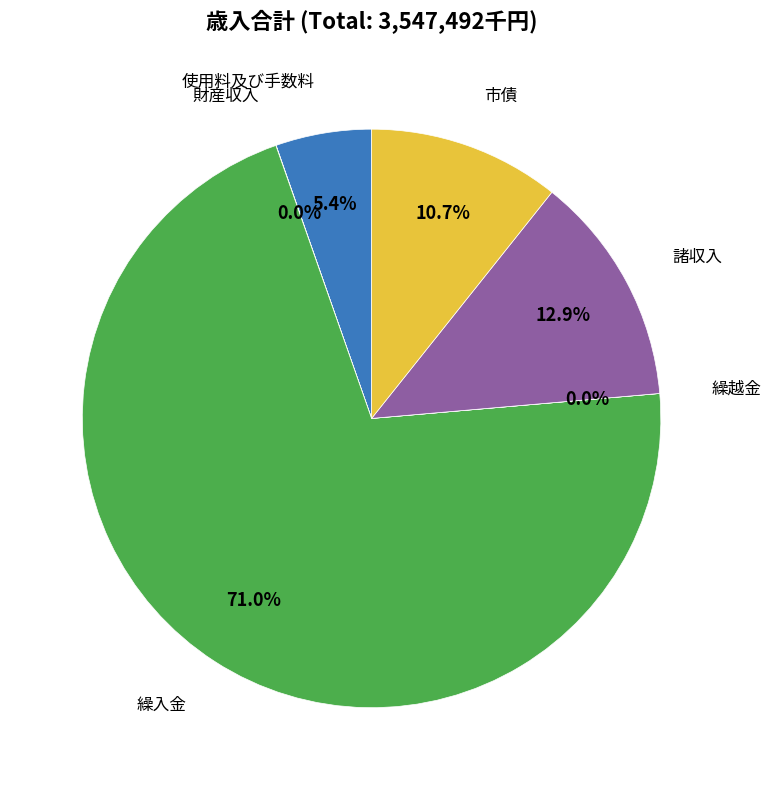

What is the largest slice in the pie chart?

繰入金